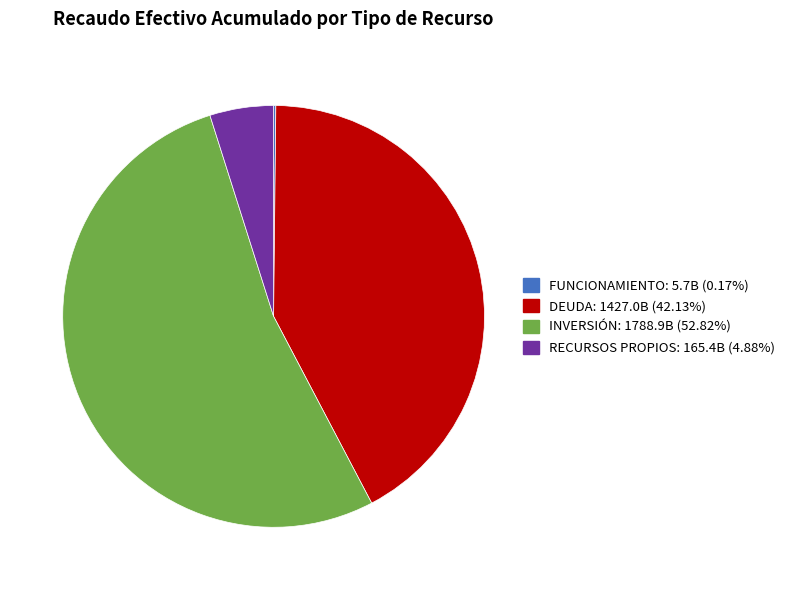

Which category accounts for the majority?

INVERSIÓN